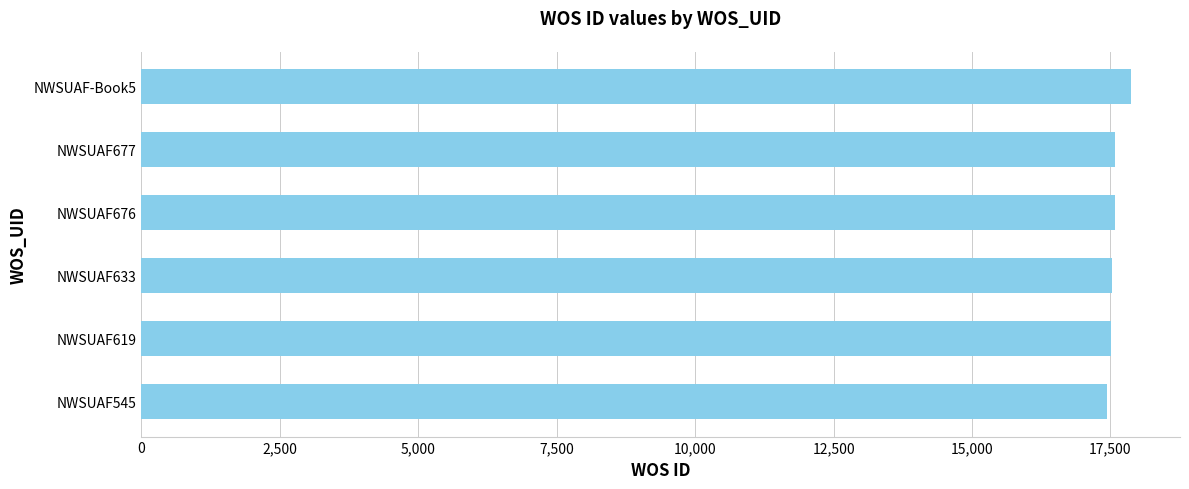

The chart shows a value of 17574 at NWSUAF676. True or false?

True